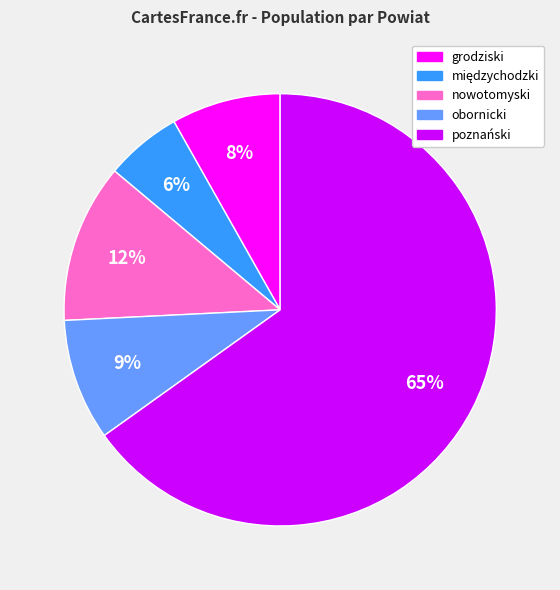

Is it true that poznański is 55% of the pie?

False